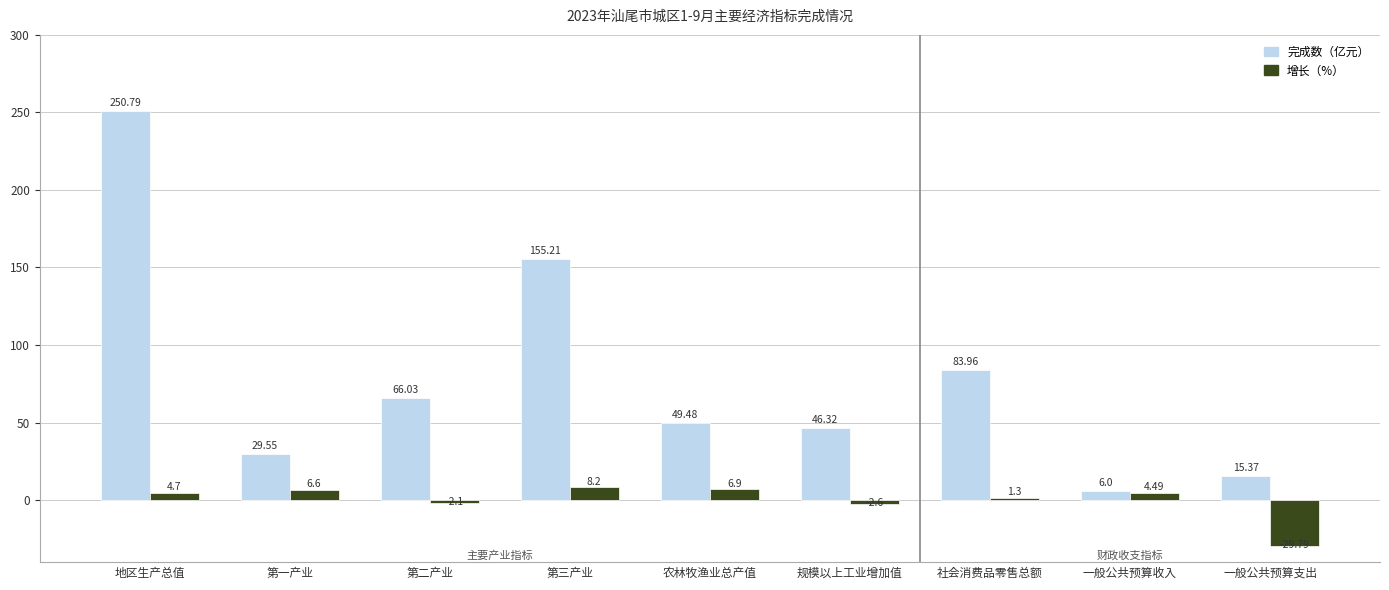

Between 第三产业 and 农林牧渔业总产值, which series saw the biggest shift?

完成数（亿元）